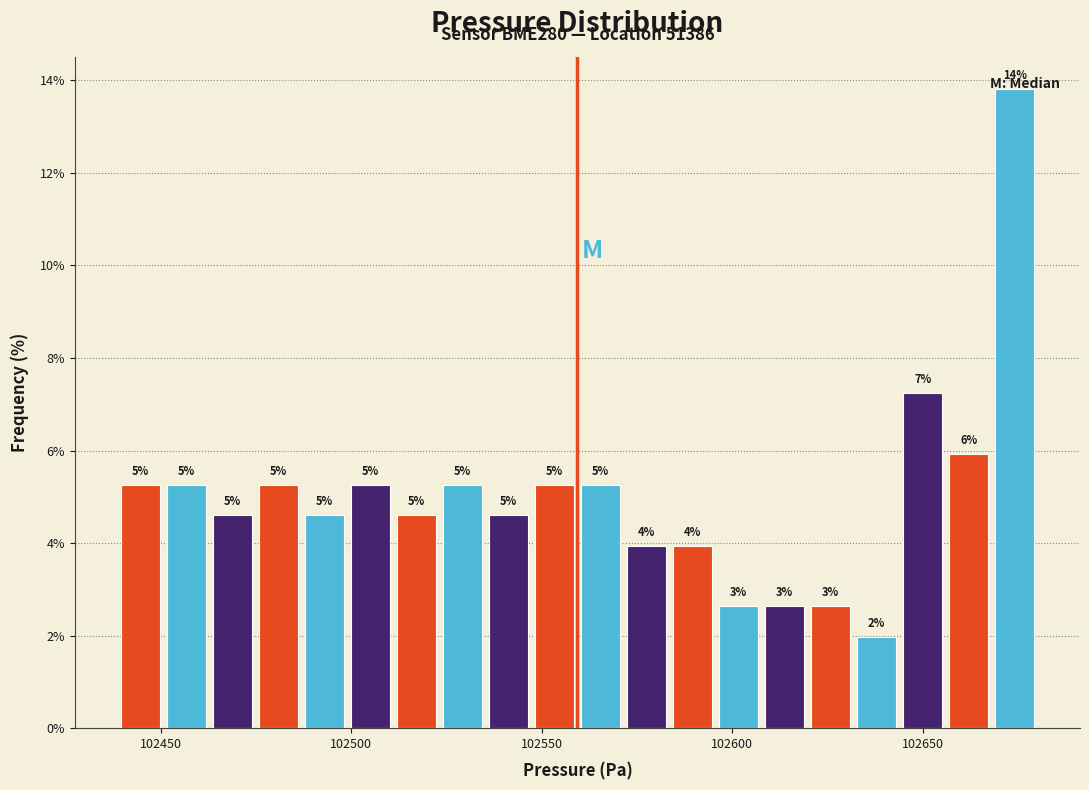

Around what value on the x-axis is the tallest bar? Give the approximate position of its centre, as read against the axis.

102675